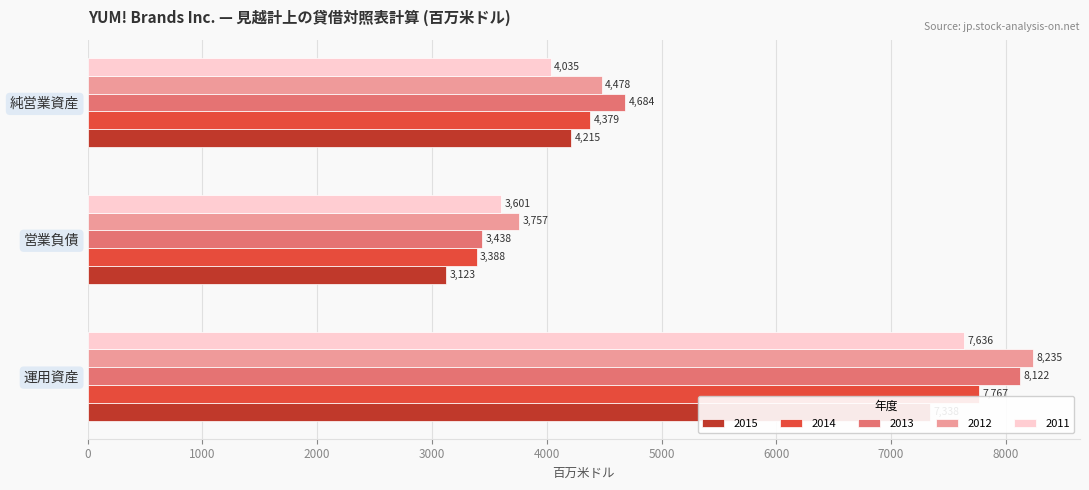

What is the difference between the highest and lowest values at 営業負債?

634.0